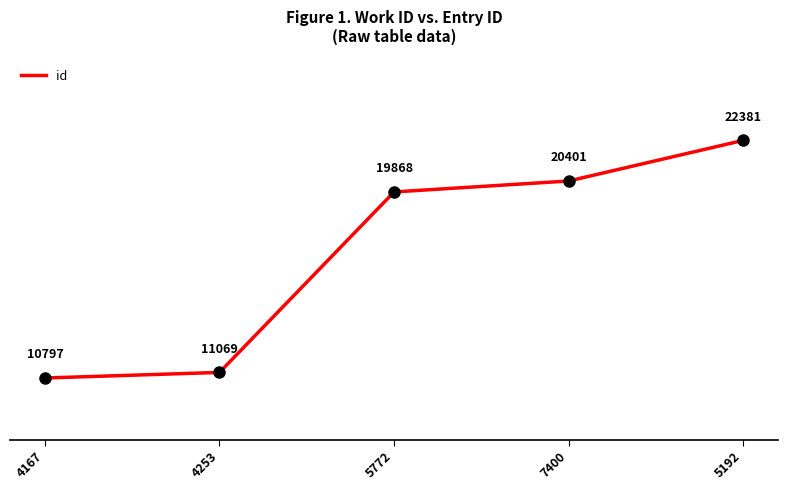

Rank the categories by value from highest to lowest.

5192, 7400, 5772, 4253, 4167